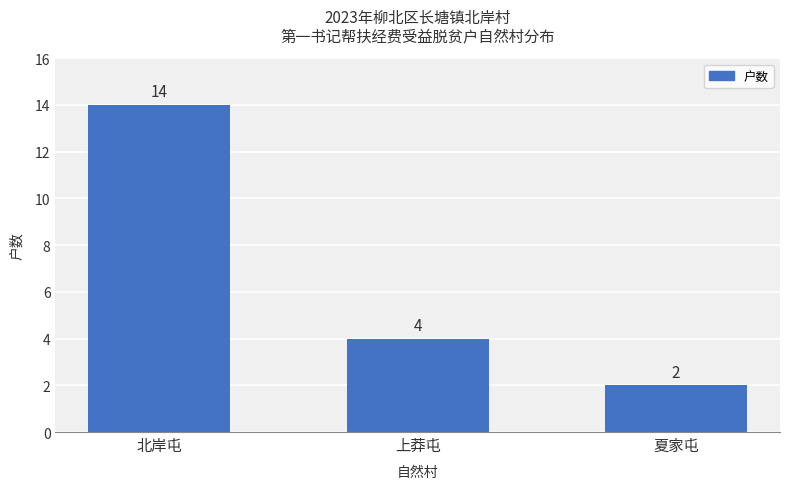

At which label does the data first exceed 4?

北岸屯